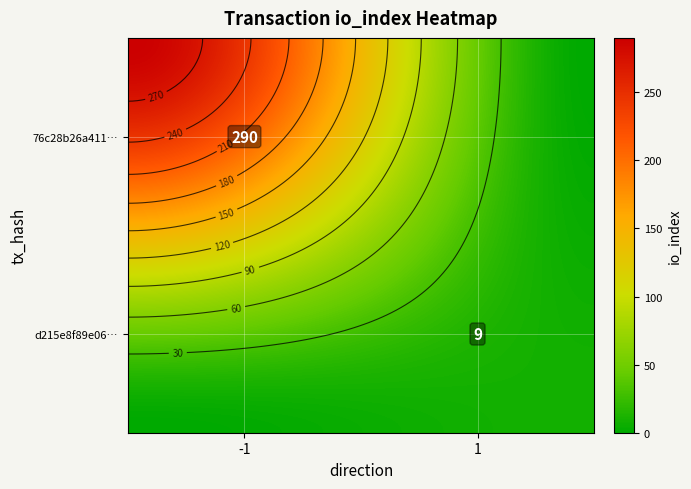

Reading left to right, transcribe all the data shown in this chart.

76c28b26a411c9c4910460035486a2be0ef14f1: direction=-1	io_index=290
d215e8f89e06e51f37759d73b68745e9f1ac425: direction=1	io_index=9